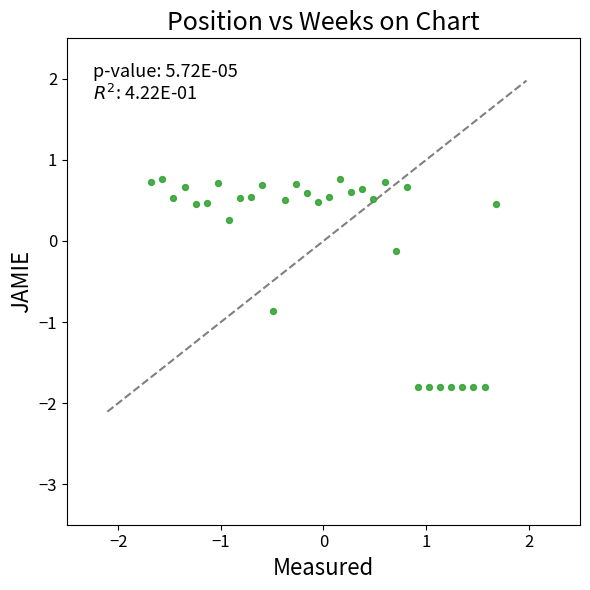

What is the range of Y values (max minus min)?

2.6